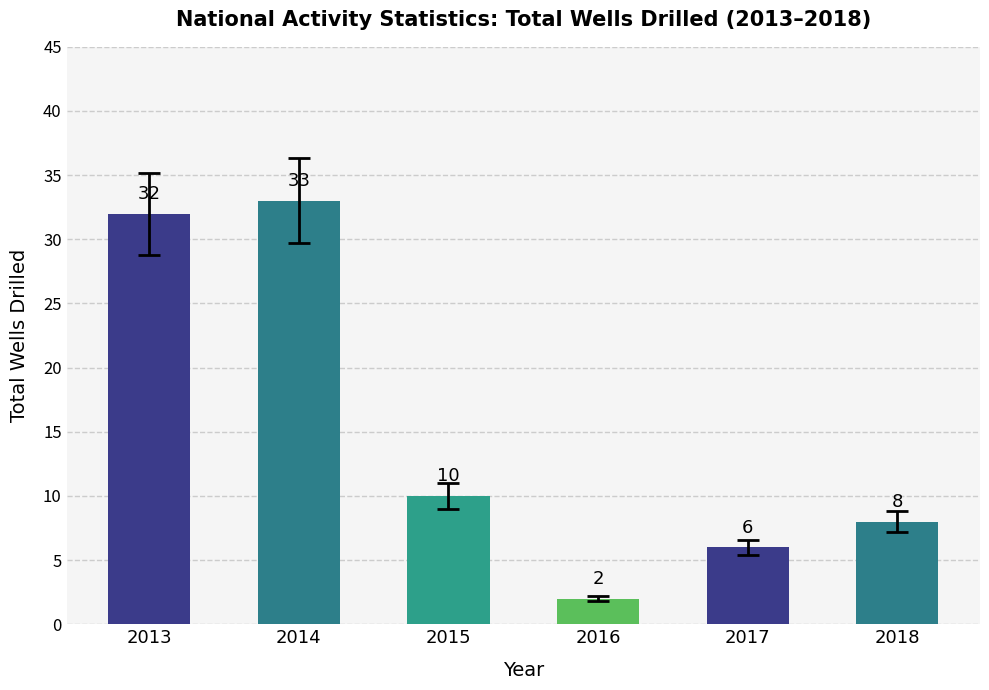

Are the bars grouped side by side (vs. stacked)?

No